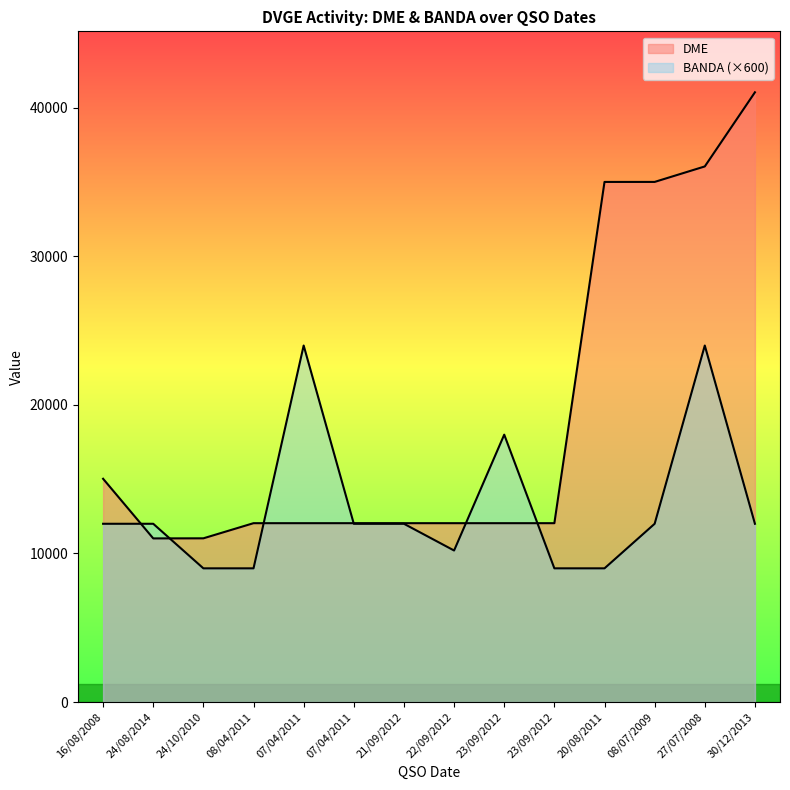

The value of DME at 23/09/2012 is 6442. True or false?

False